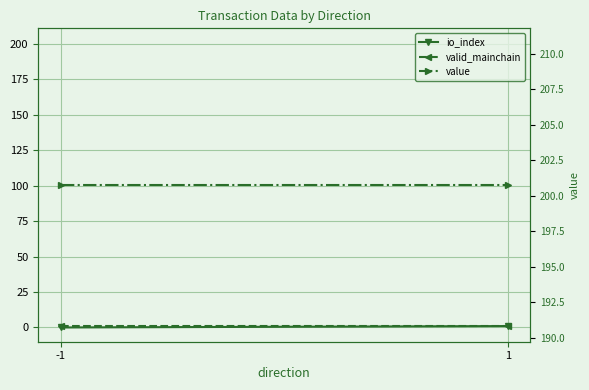

What is the average value of the valid_mainchain series?

1.0